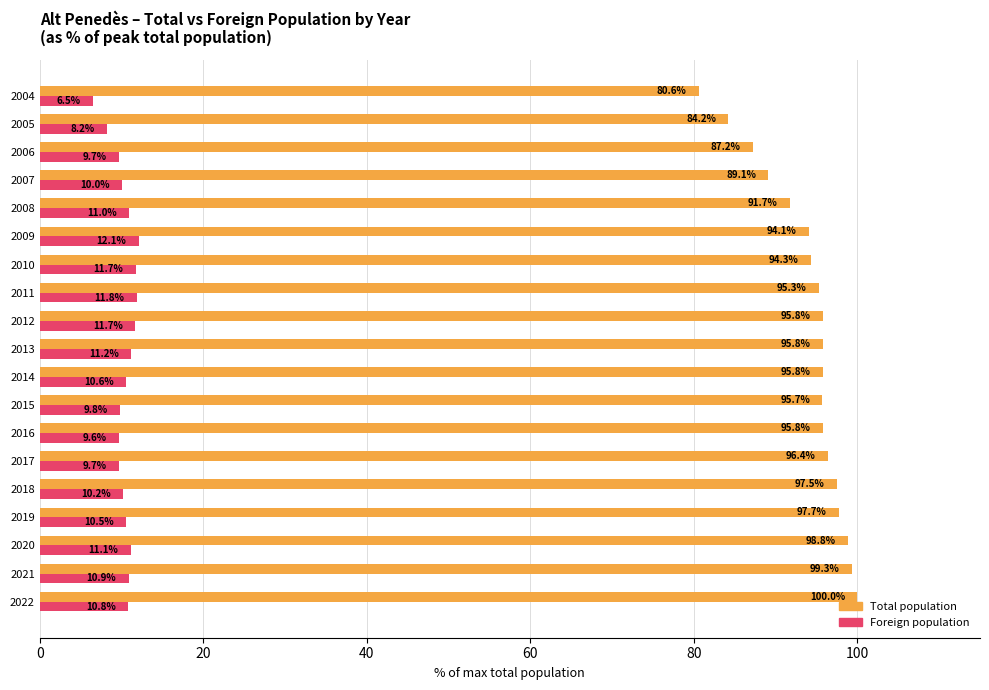

Rank the series by their average value, from highest to lowest.

Total population, Foreign population